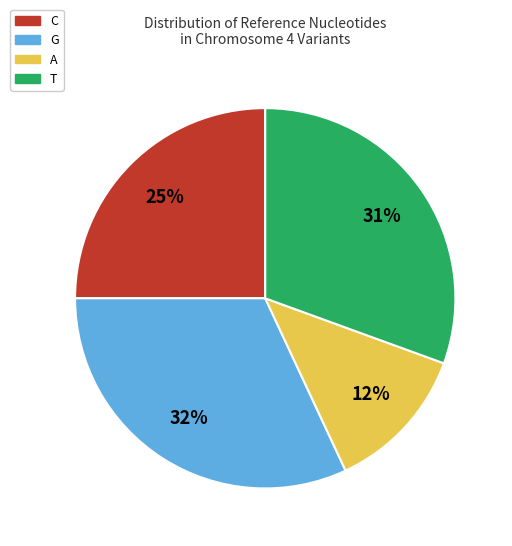

To the nearest percent, what is the average slice percentage?

25%